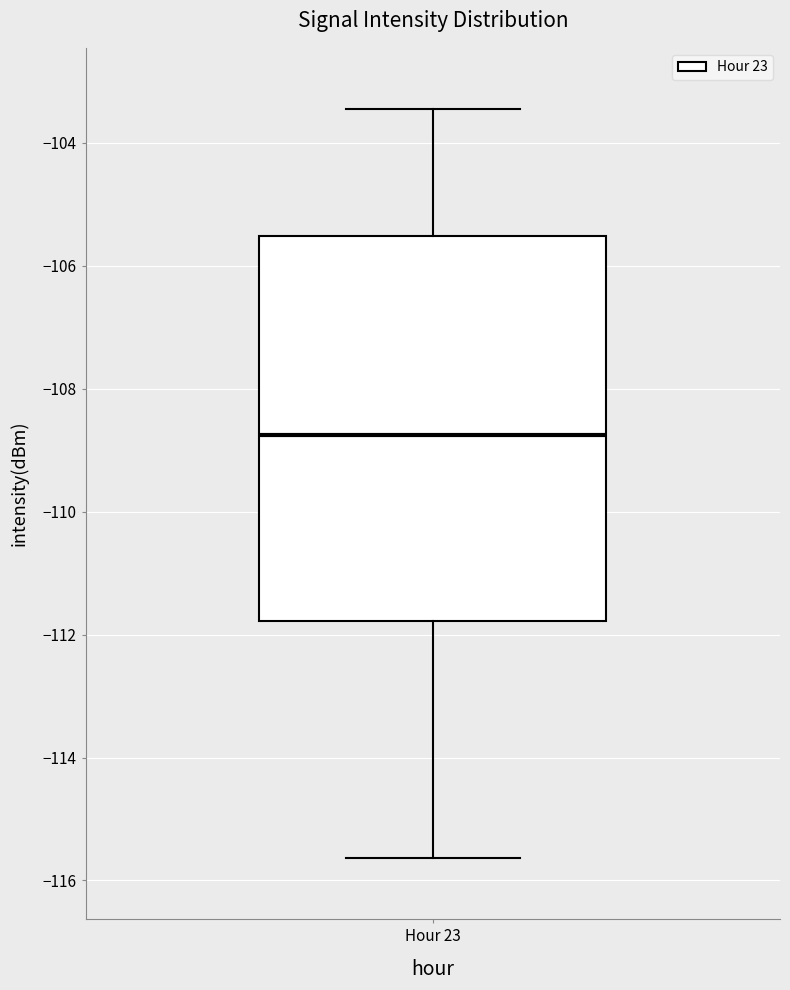

Read this box plot against the y-axis: the position of the median line, the range covered by the box, and the ends of both whiskers. The values are not printed on the chart, so give them approximately, as read against the axis.

median -108.8, box -111.8 to -105.6, whiskers -115.6 to -103.4